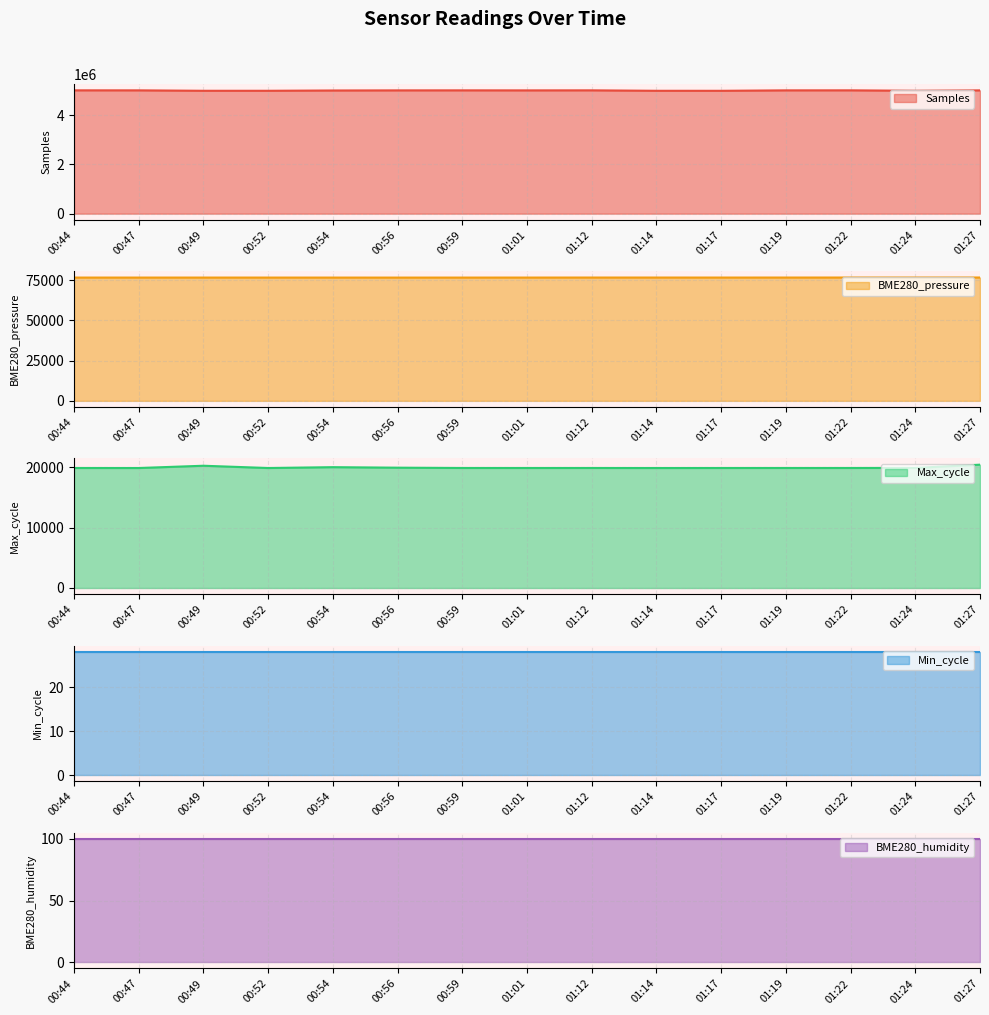

What is the approximate value of Max_cycle at 00:54?

20055